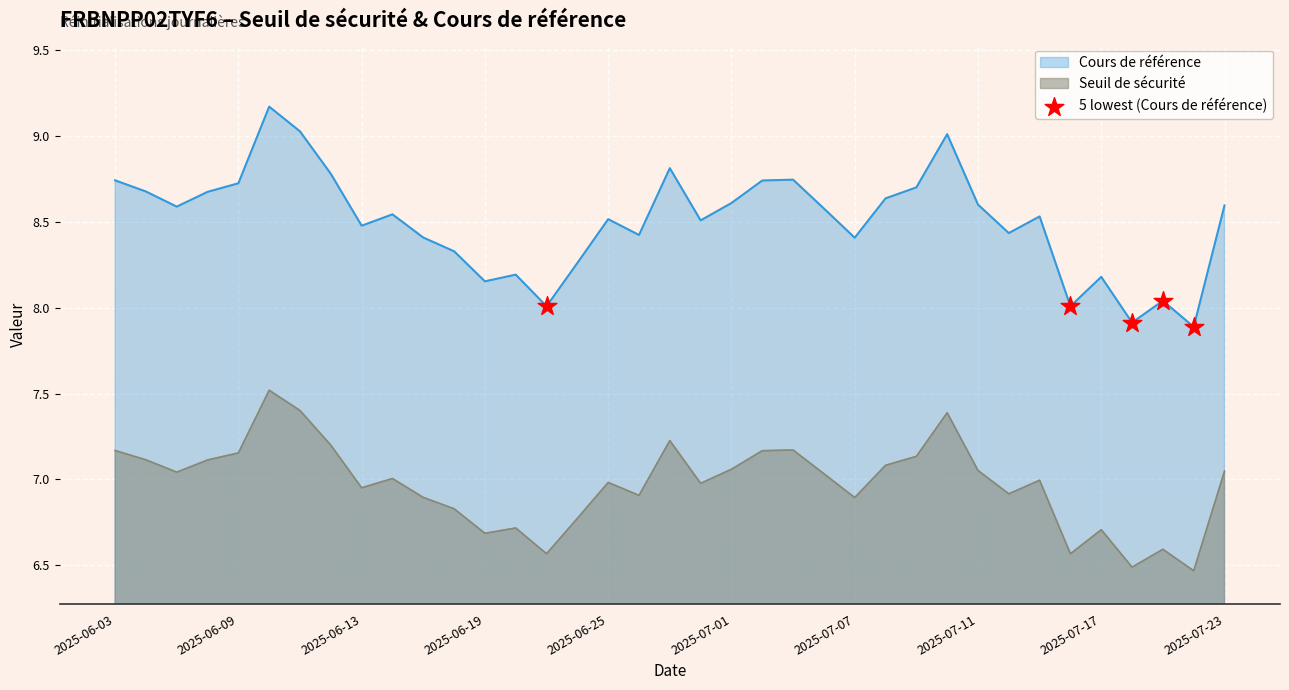

Which series has the widest spread of values?

Cours de référence